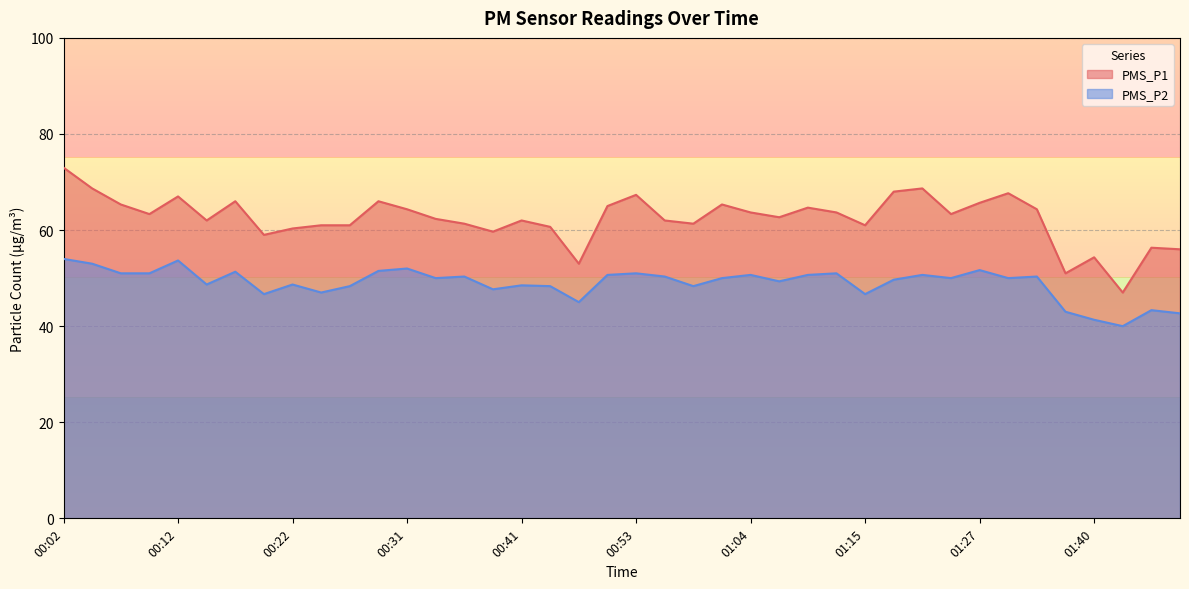

At which category does the chart reach its peak across all series?

00:02